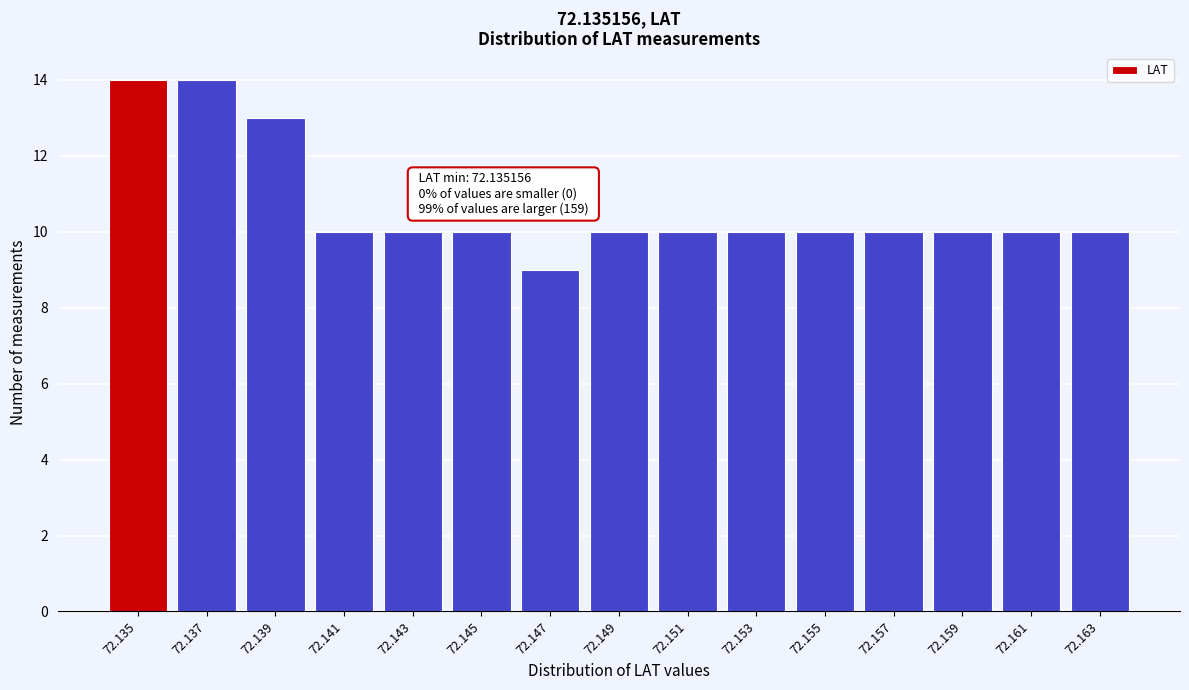

Reading left to right, extract all data points from this chart.

72.135=14	72.137=14	72.139=13	72.141=10	72.143=10	72.145=10	72.147=9	72.149=10	72.151=10	72.153=10	72.155=10	72.157=10	72.159=10	72.161=10	72.163=10